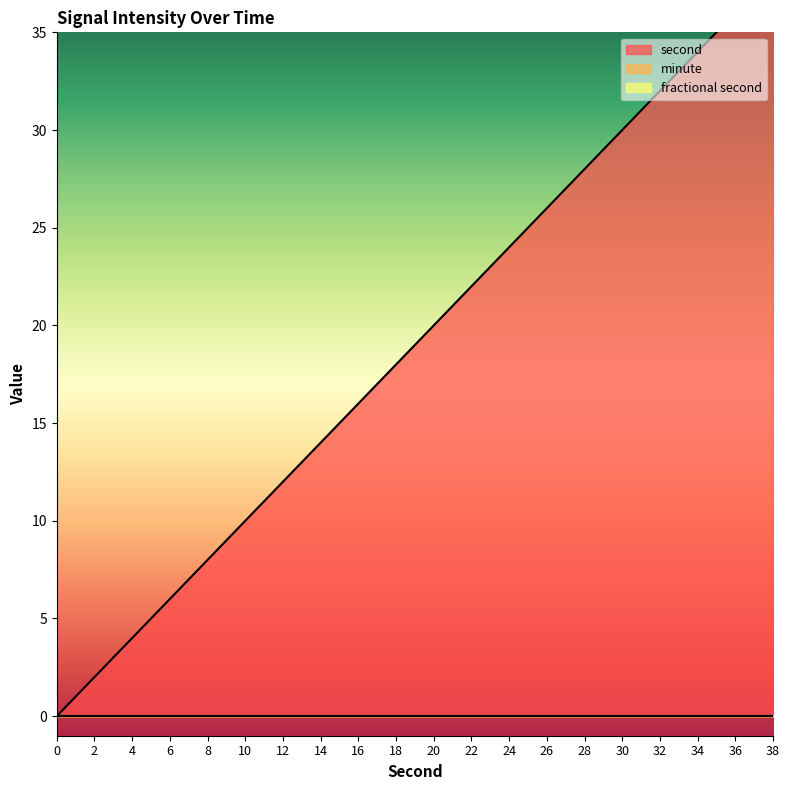

At which category is the sum across all series the highest?

38